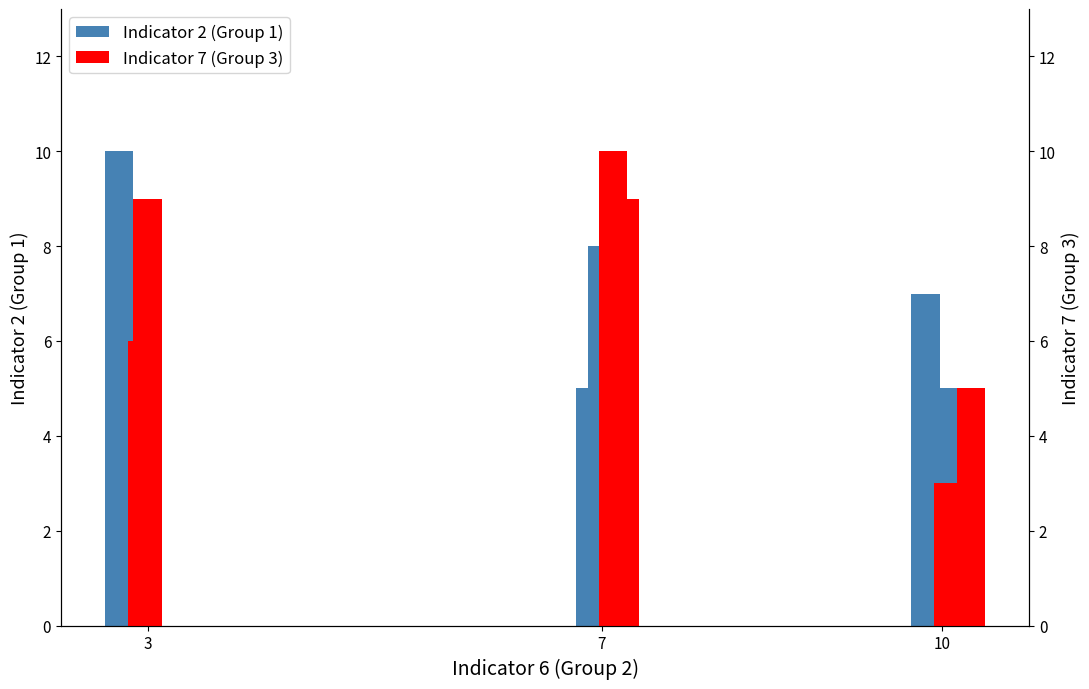

What is the average value of the Indicator 7 (Group 3) series?

6